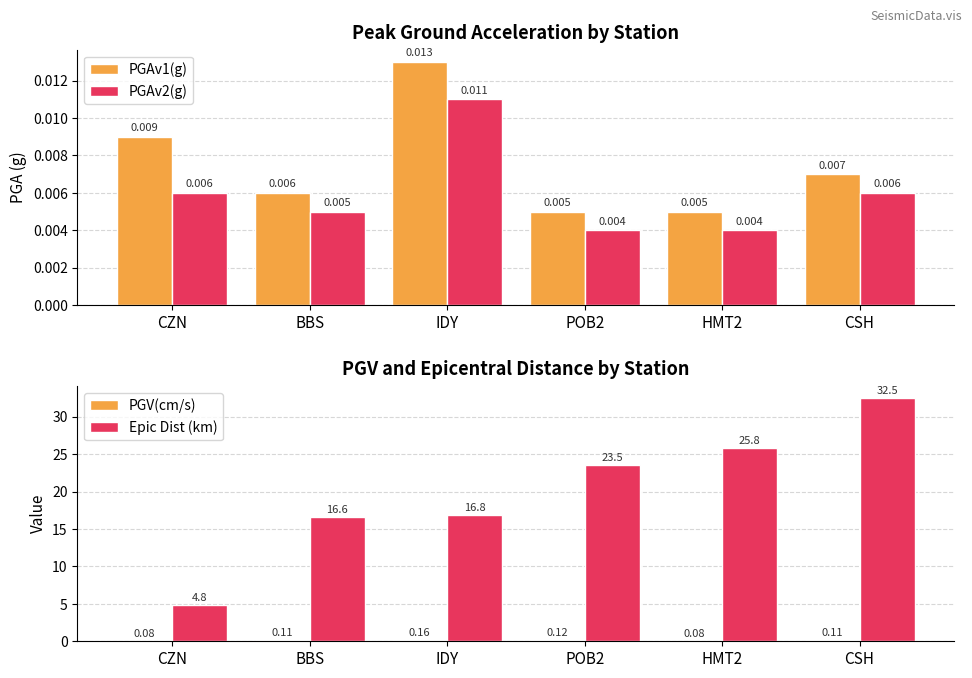

Which series has the largest range (max minus min)?

Epic Dist (km)